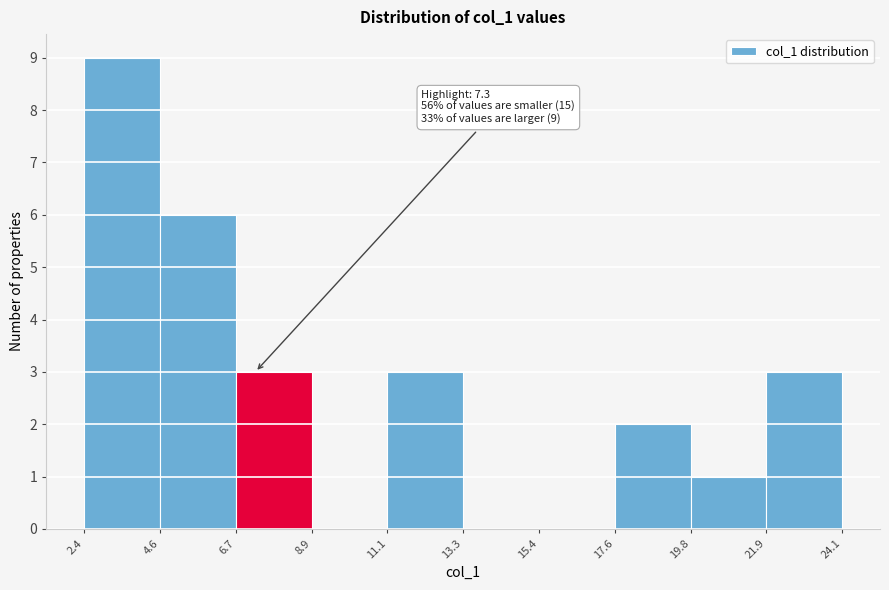

Which range on the x-axis has the tallest bar?

2.4 to 4.6